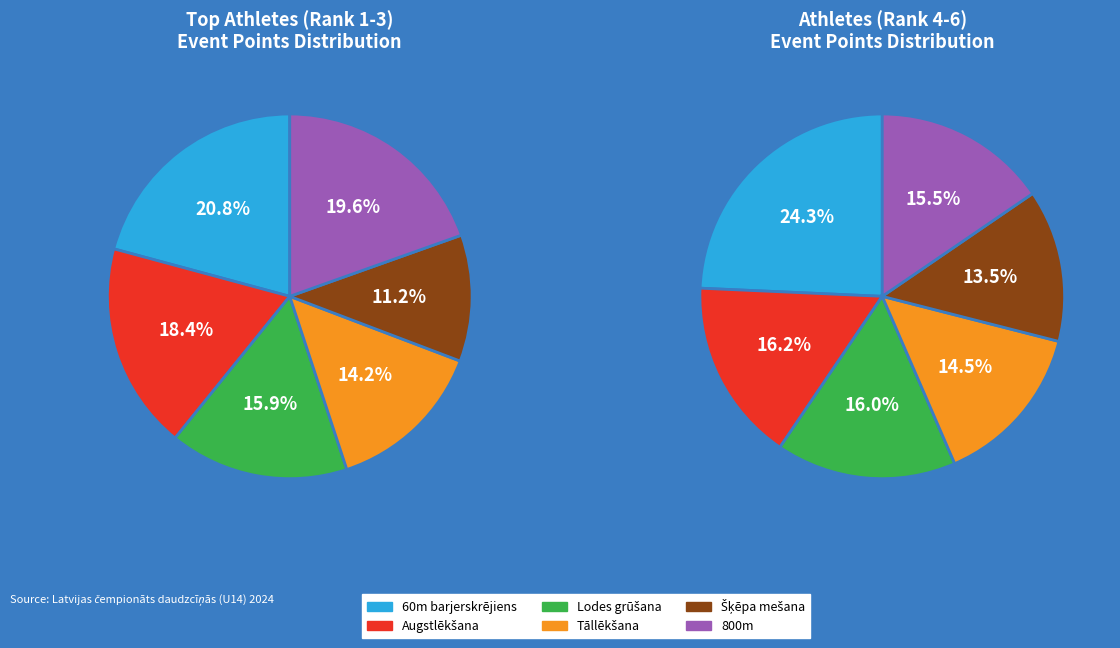

Rank the series by their maximum value, from highest to lowest.

60m barjerskrējiens, 800m, Augstlēkšana, Lodes grūšana, Tāllēkšana, Šķēpa mešana